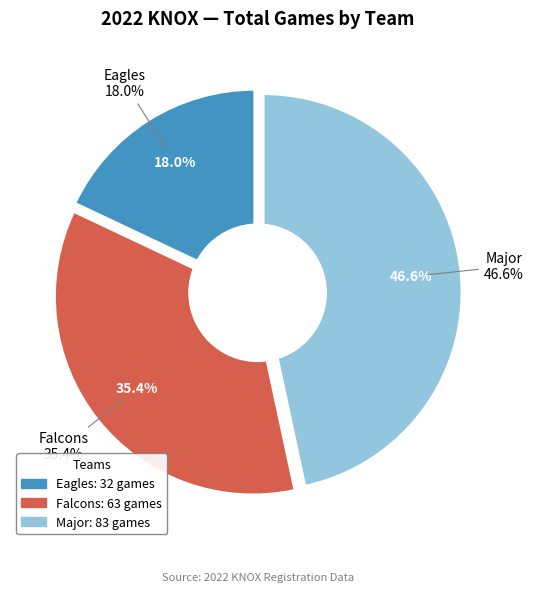

Is there any slice that represents more than half of the pie?

No